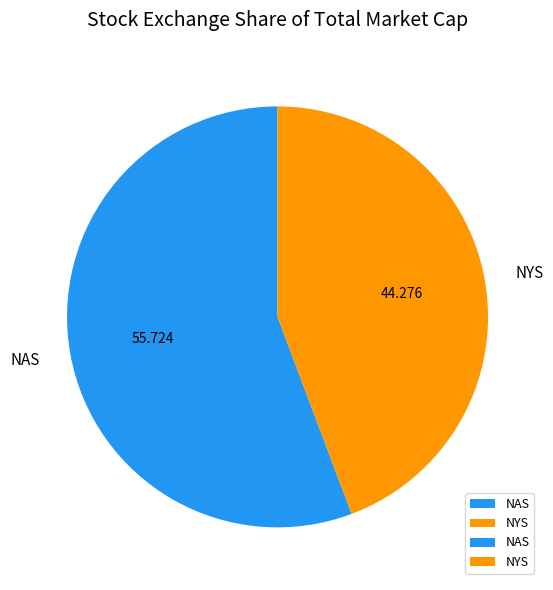

Combined, do NAS and NYS account for over 50%?

Yes